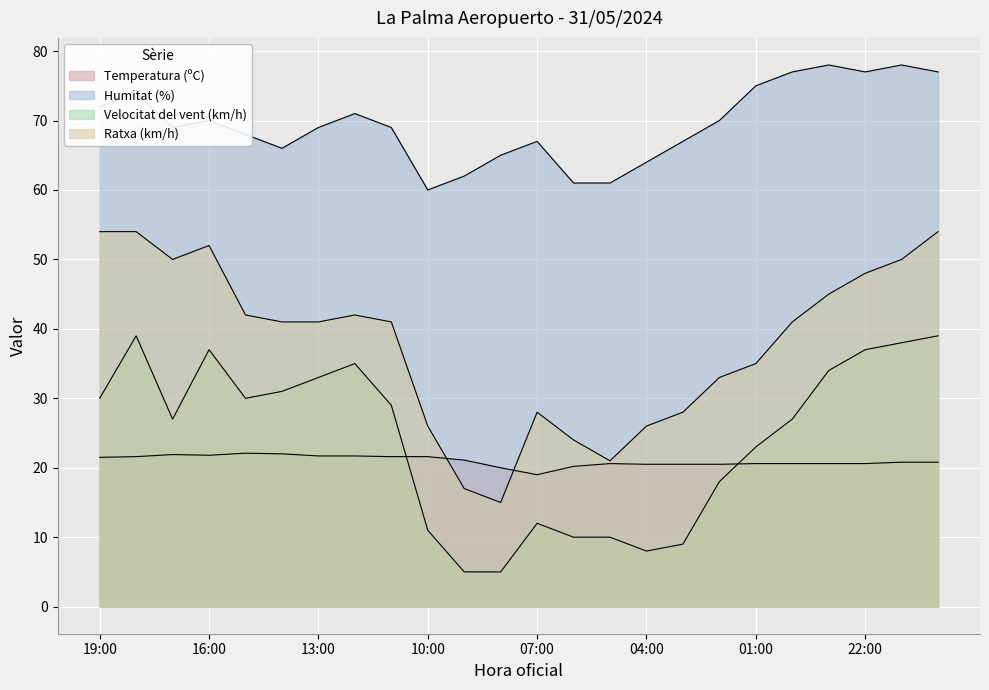

What are all the series names shown in the legend?

Temperatura (ºC), Humitat (%), Velocitat del vent (km/h), Ratxa (km/h)